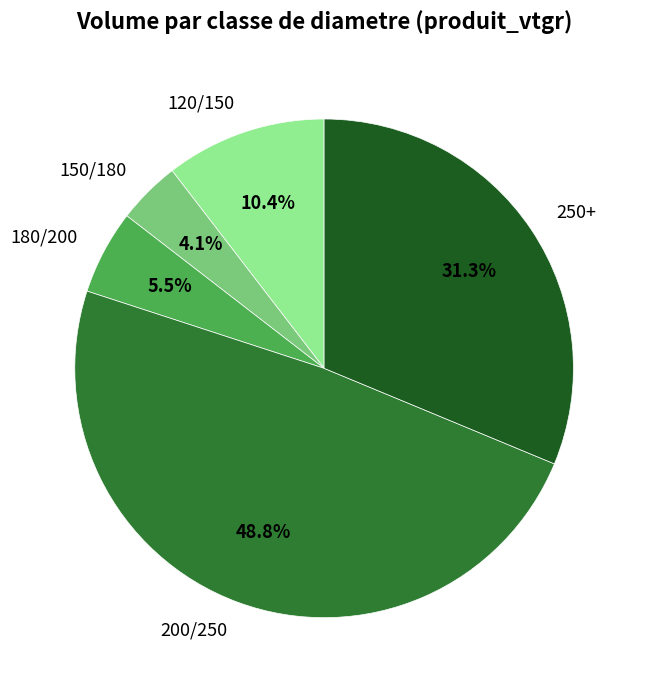

Does any single category account for the majority?

No